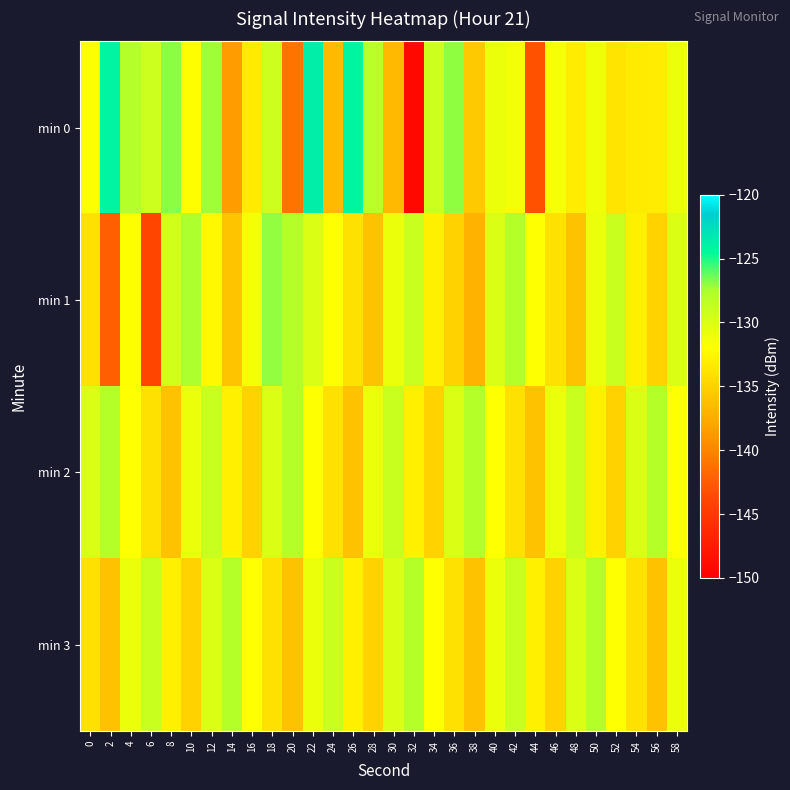

What is the spread (max minus min) of values at 56?

8.0